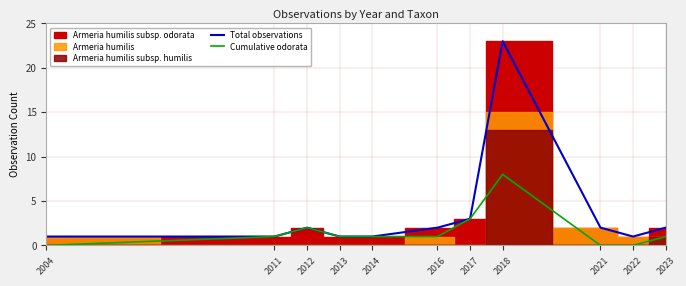

The value of Cumulative odorata at 2021 is -5. True or false?

False